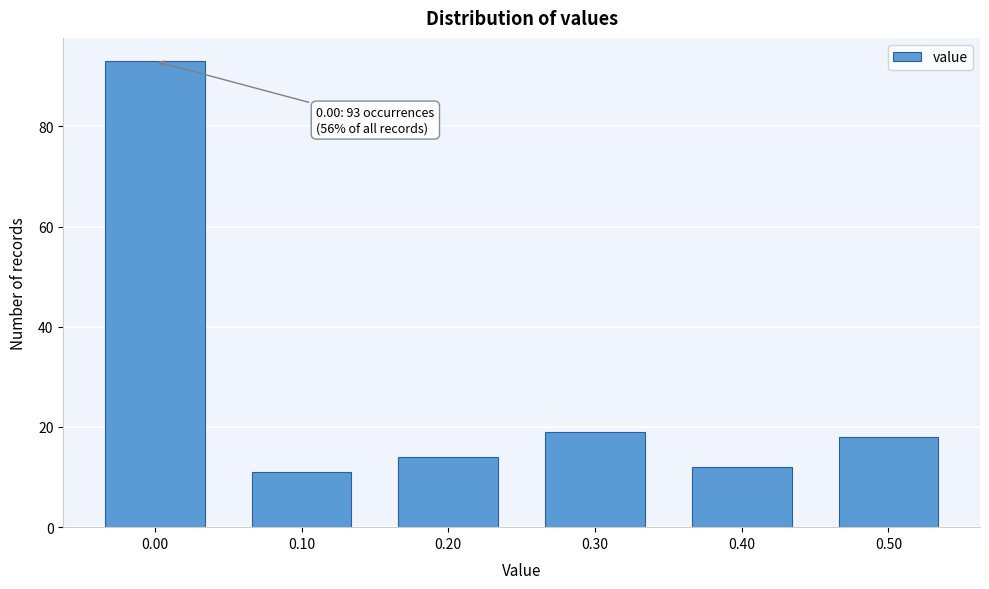

Reading left to right, list all the values displayed in this chart.

93	11	14	19	12	18